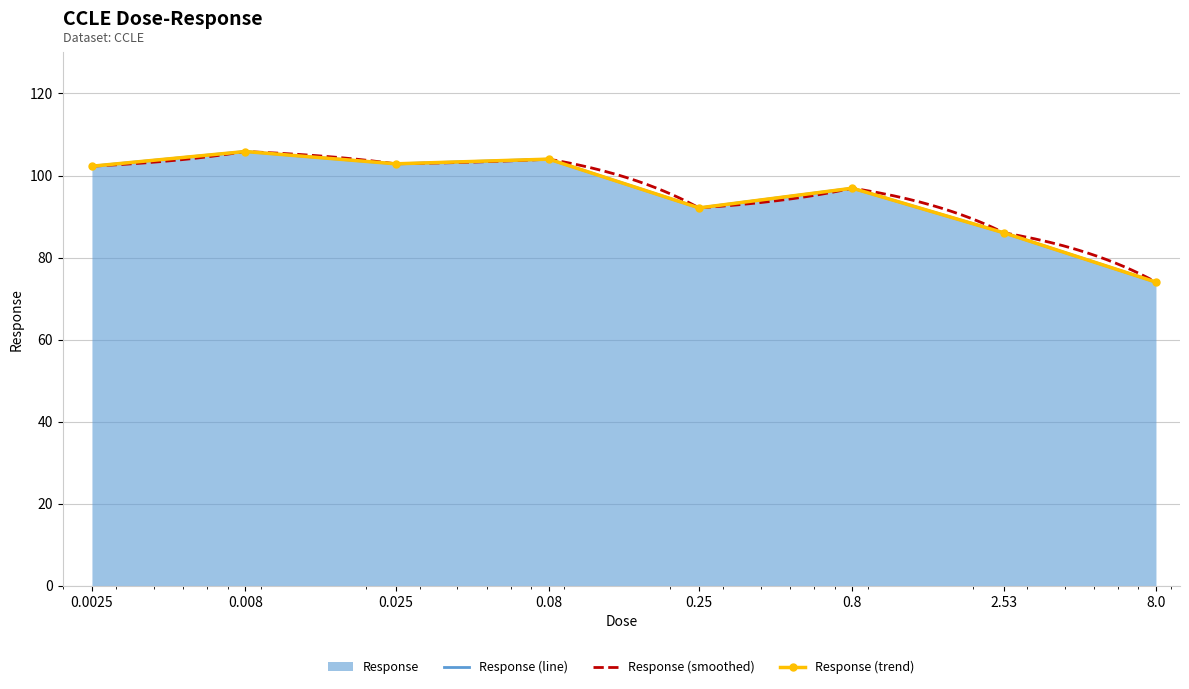

At which label does the data first exceed 102?

0.0025